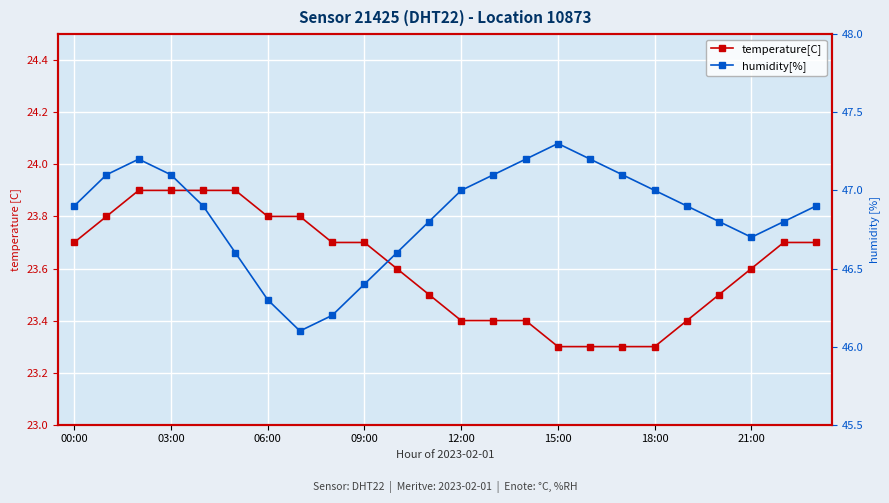

What is the minimum value for temperature[C]?

23.3